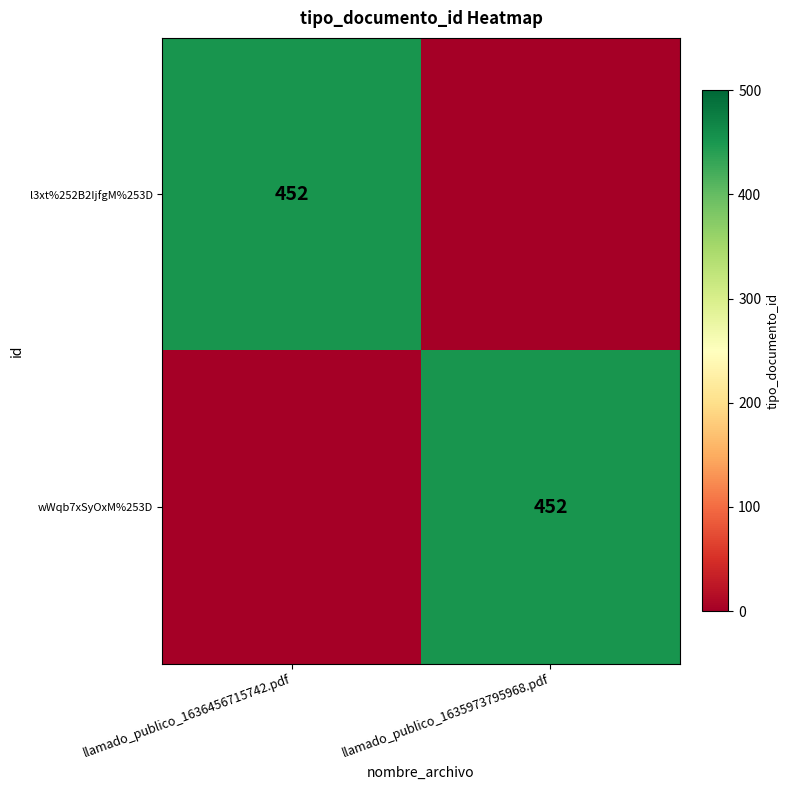

At which category is the sum across all series the highest?

llamado_publico_1636456715742.pdf